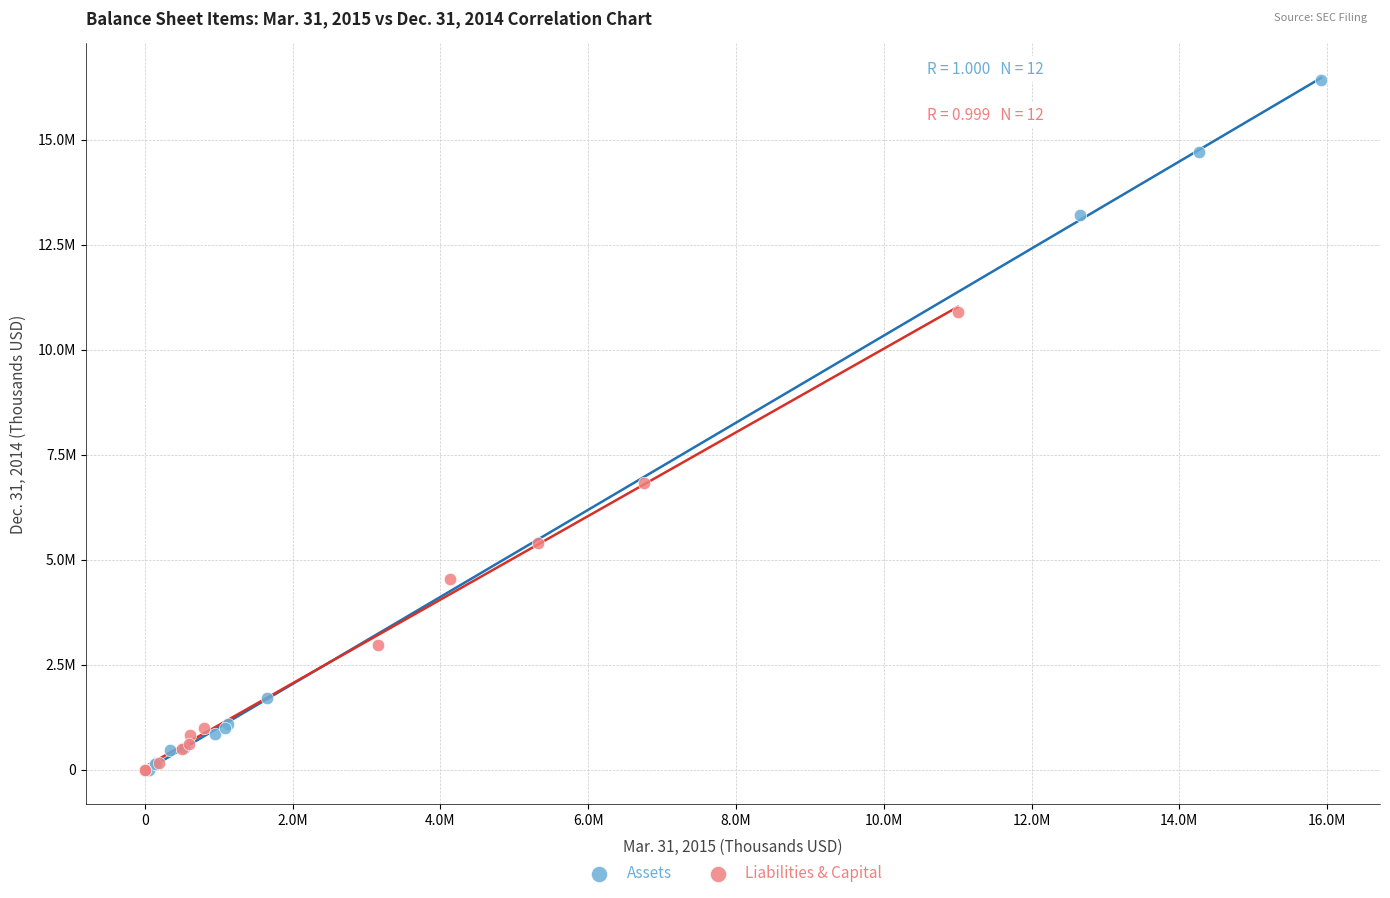

What are all the series names shown in the legend?

Assets, Liabilities & Capital